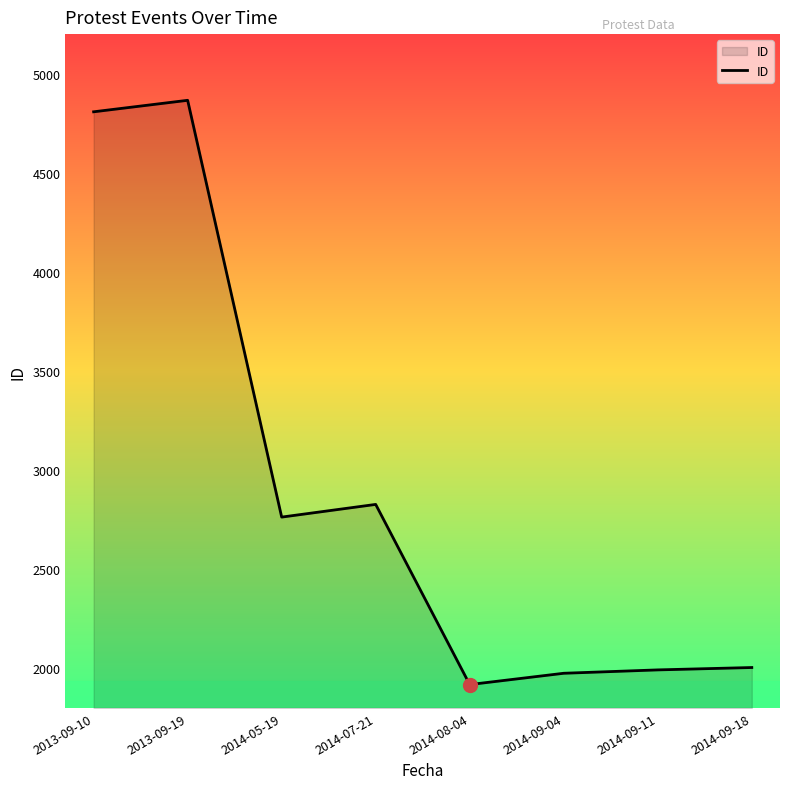

What position from the right is 2013-09-10?

8